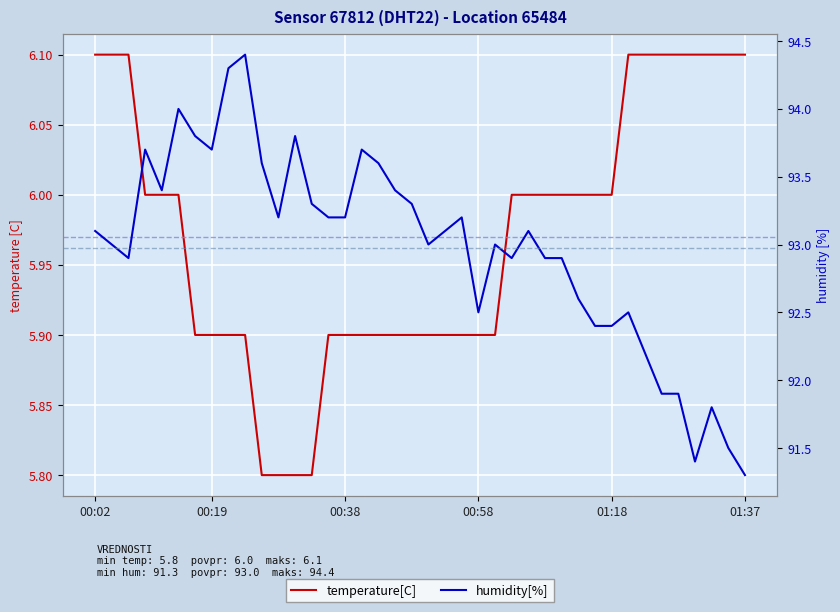

What value does the humidity[%] series have at 6?

93.8